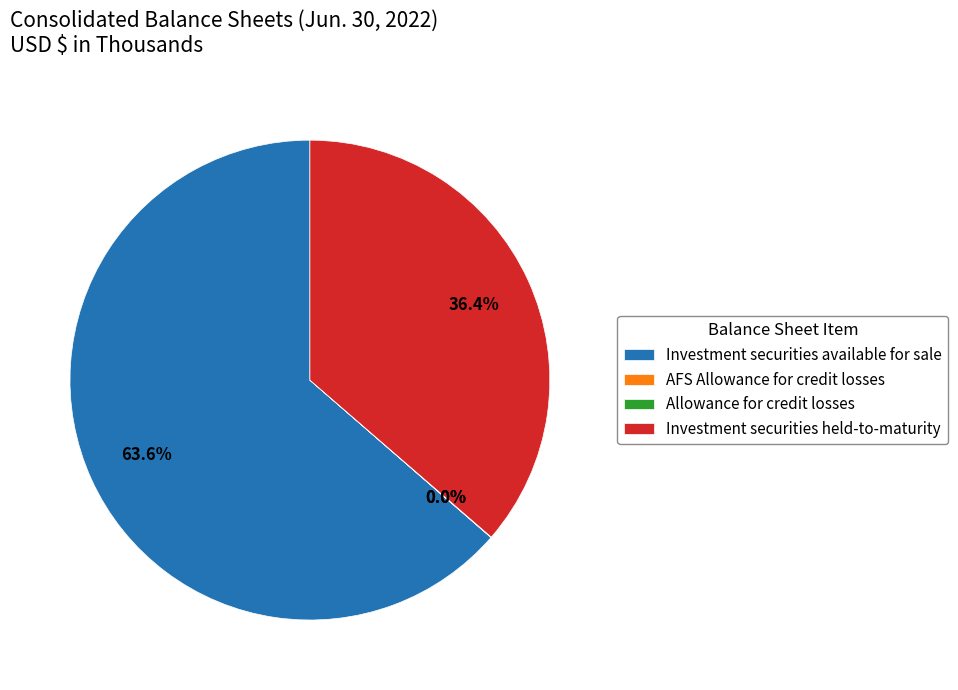

Does any single category account for the majority?

Yes